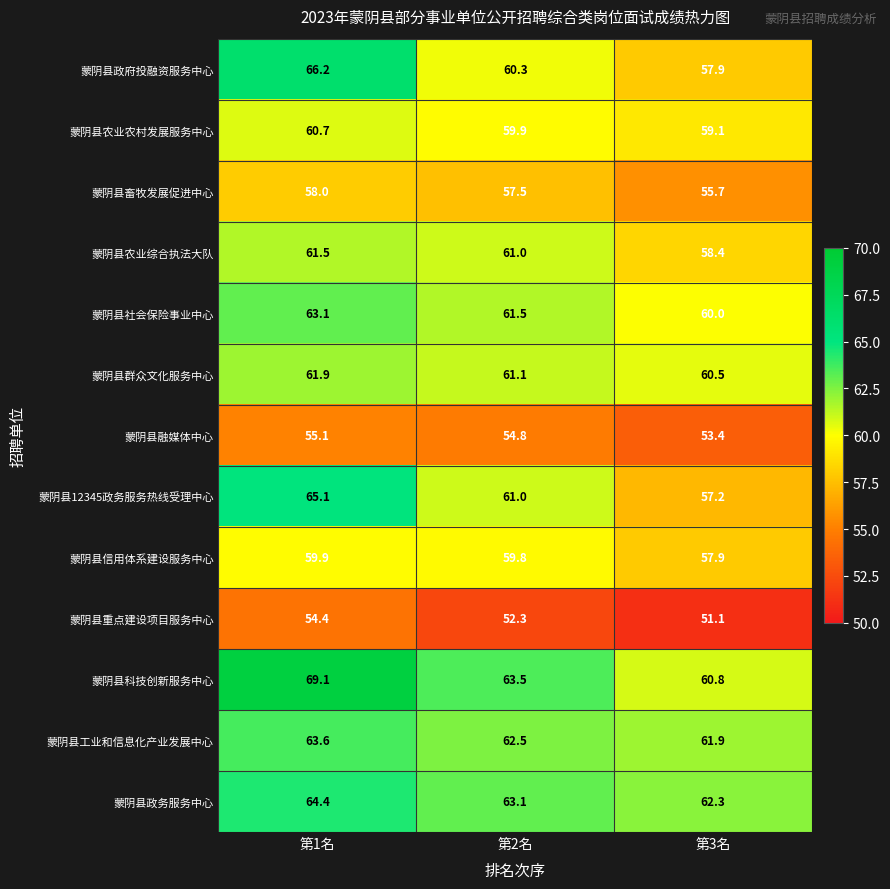

Which series has the largest total across all categories?

蒙阴县科技创新服务中心